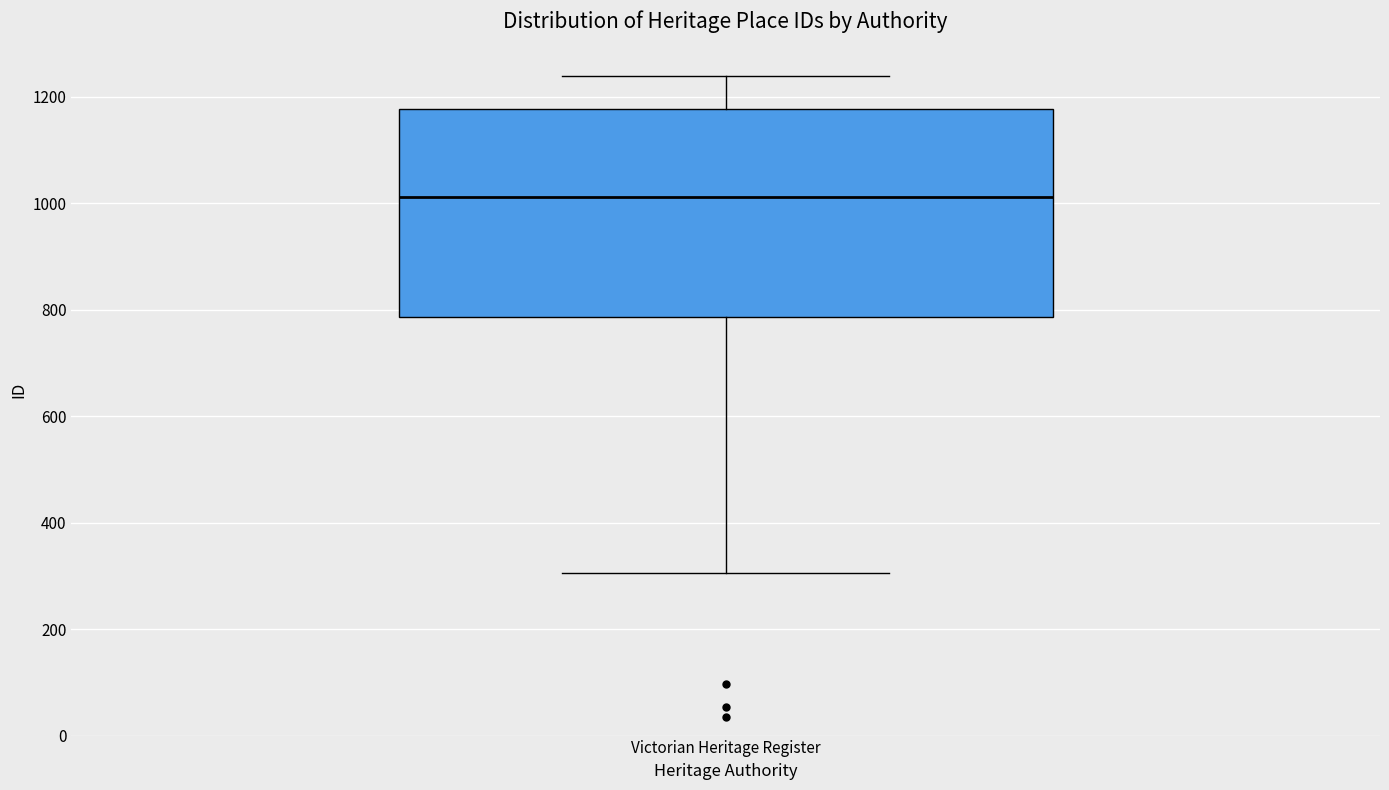

Transcribe this box plot: give where the median line is, the range the box spans, and where the two whiskers end, as read against the y-axis. The values are not printed on the chart, so give them approximately, as read against the axis.

median 1020, box 780 to 1180, whiskers 300 to 1240